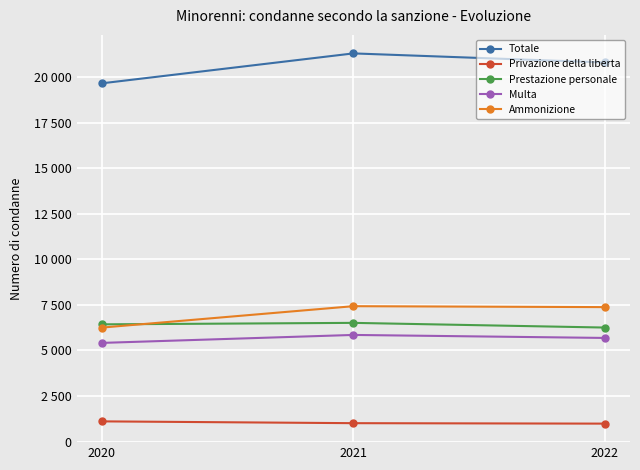

Does the chart have visible grid lines?

Yes